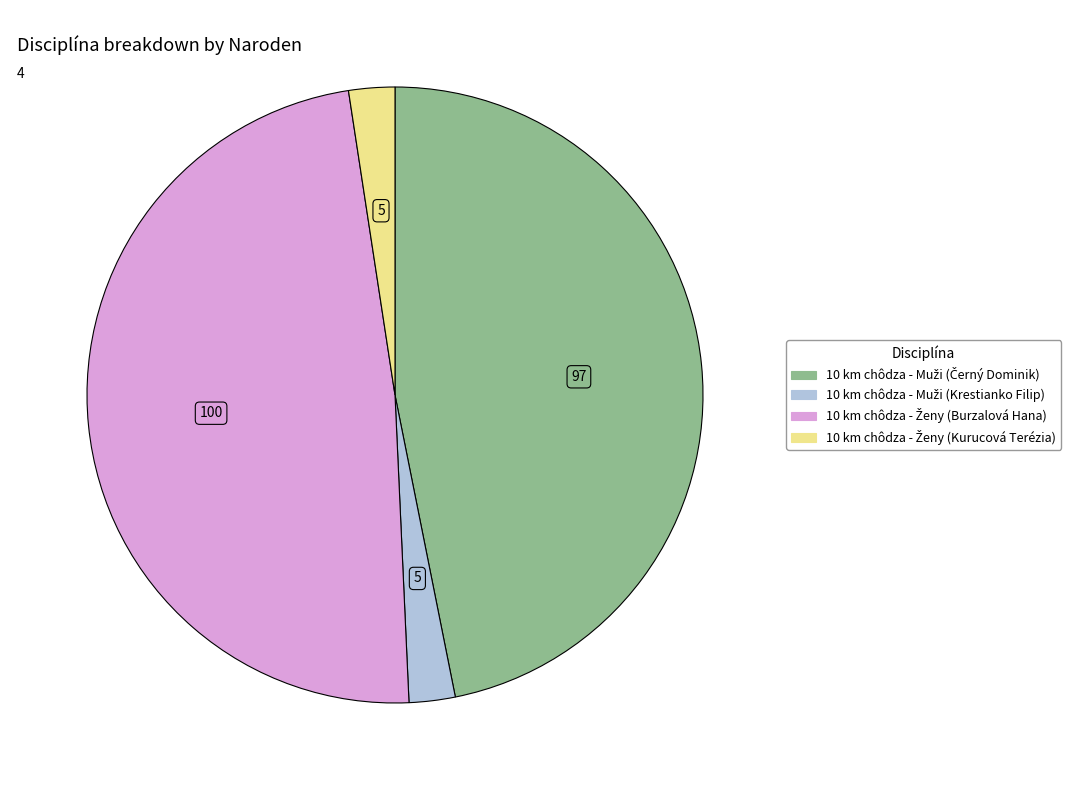

How many slices are in this pie chart?

4